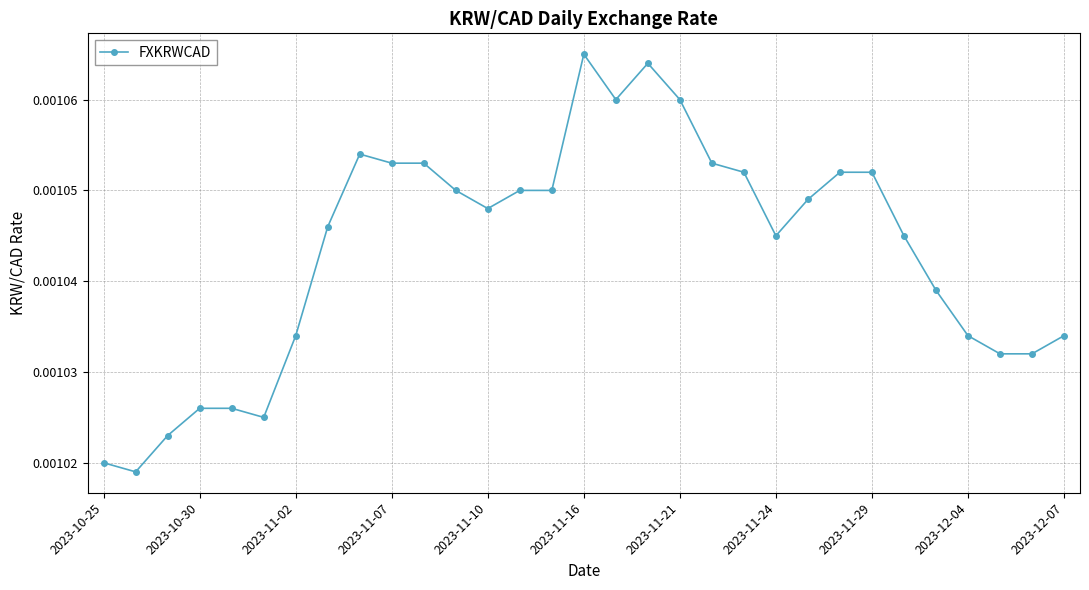

True or false: there are more than 2 points higher than both neighbors.

True